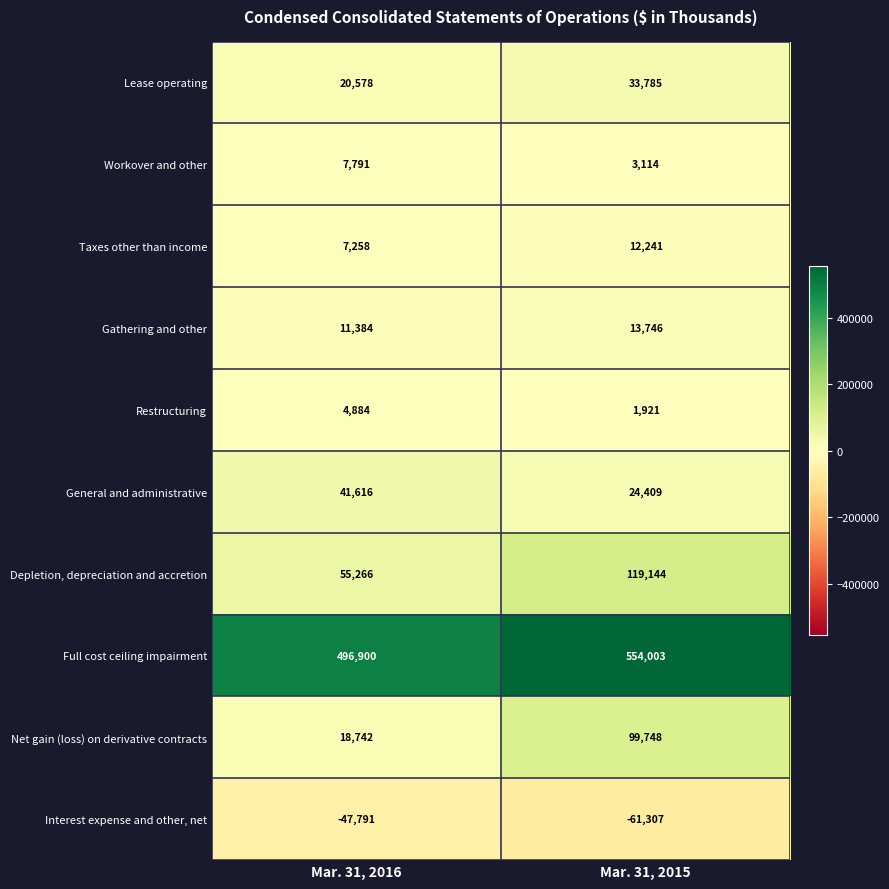

The value of Interest expense and other, net at Mar. 31, 2016 is -47791. True or false?

True